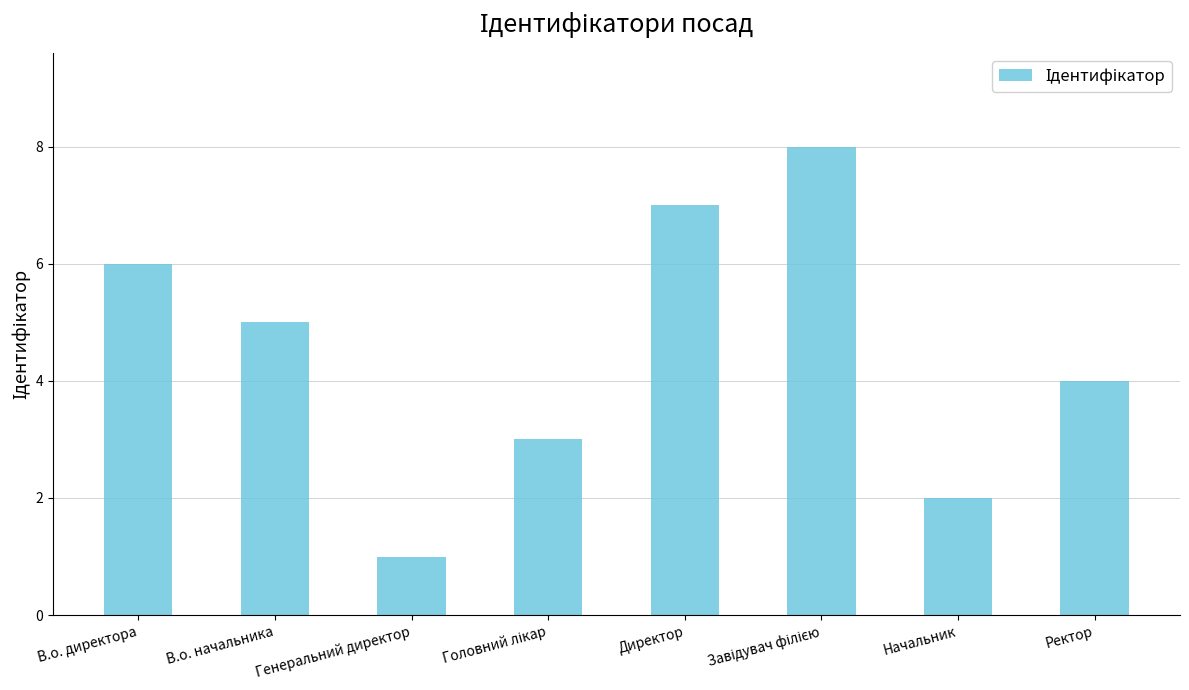

Approximately how many times larger is the value at Начальник compared to Генеральний директор?

2.0